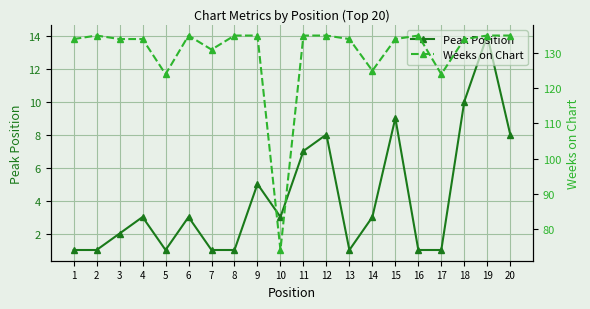

Which series has the widest spread of values?

Weeks on Chart